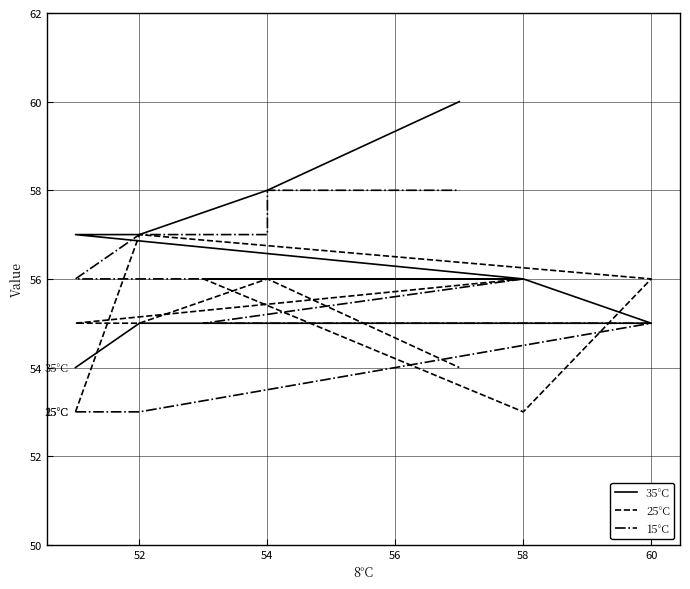

List the series in order of their overall mean, lowest first.

25°C, 15°C, 35°C